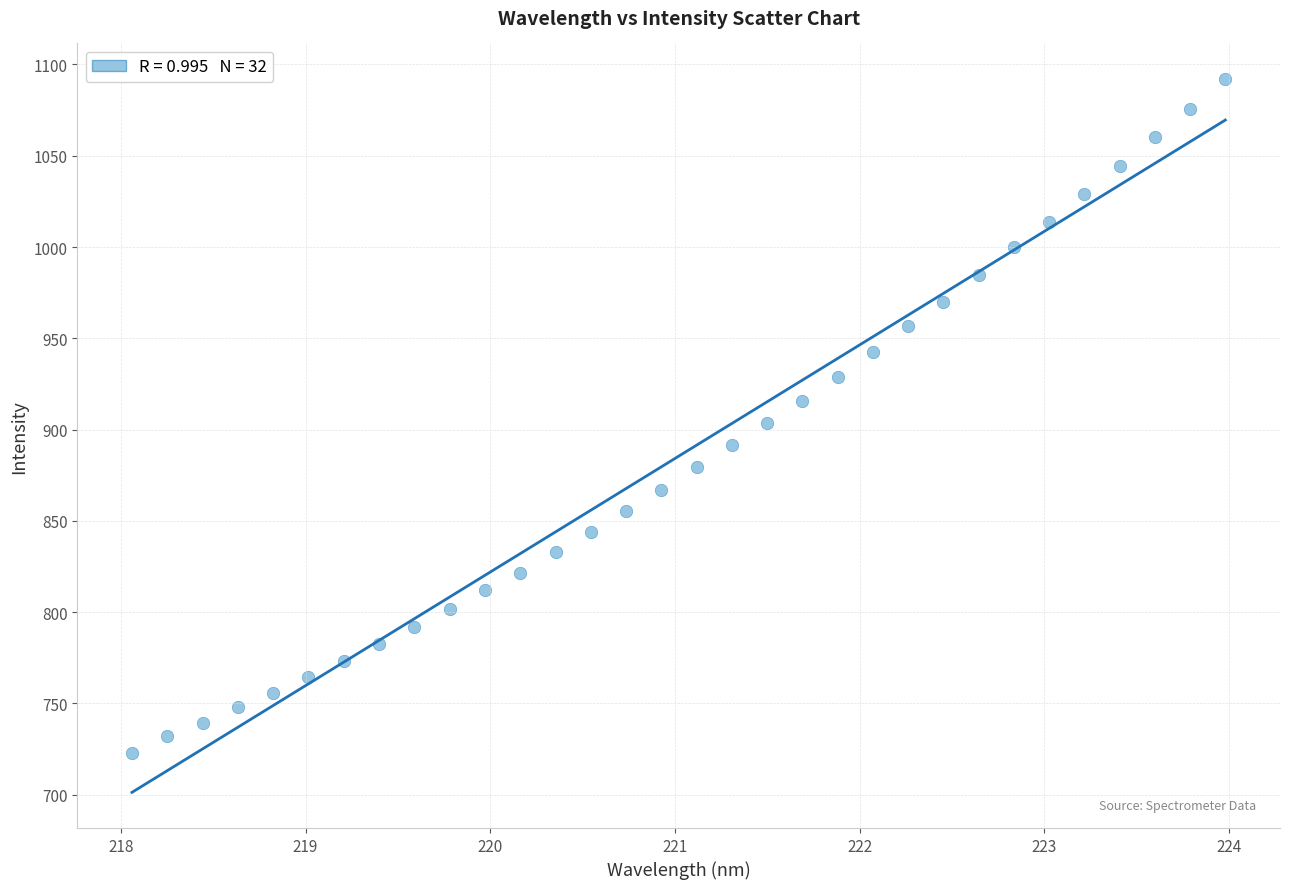

What is the range of X values (max minus min)?

5.9